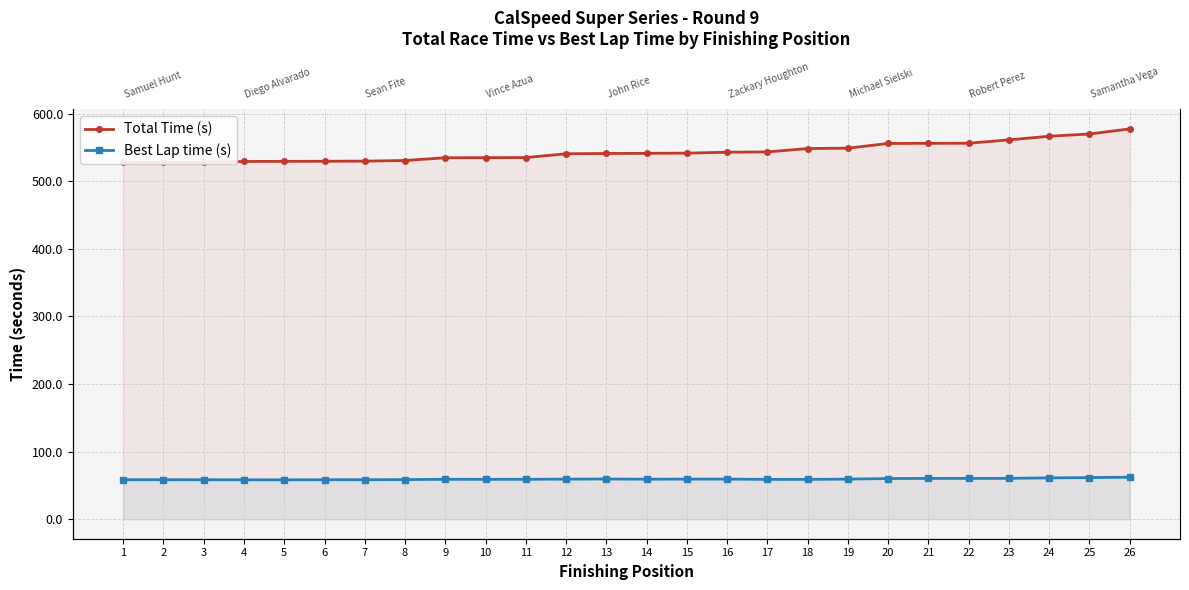

List the labels in order of Best Lap time (s) value, largest first.

26, 25, 24, 23, 21, 22, 20, 13, 16, 15, 19, 12, 14, 11, 9, 10, 18, 17, 8, 7, 2, 1, 6, 3, 4, 5